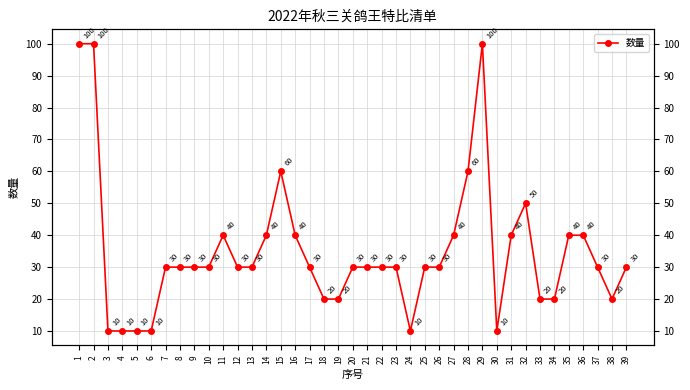

Reading left to right, list all the values displayed in this chart.

1=100	2=100	3=10	4=10	5=10	6=10	7=30	8=30	9=30	10=30	11=40	12=30	13=30	14=40	15=60	16=40	17=30	18=20	19=20	20=30	21=30	22=30	23=30	24=10	25=30	26=30	27=40	28=60	29=100	30=10	31=40	32=50	33=20	34=20	35=40	36=40	37=30	38=20	39=30